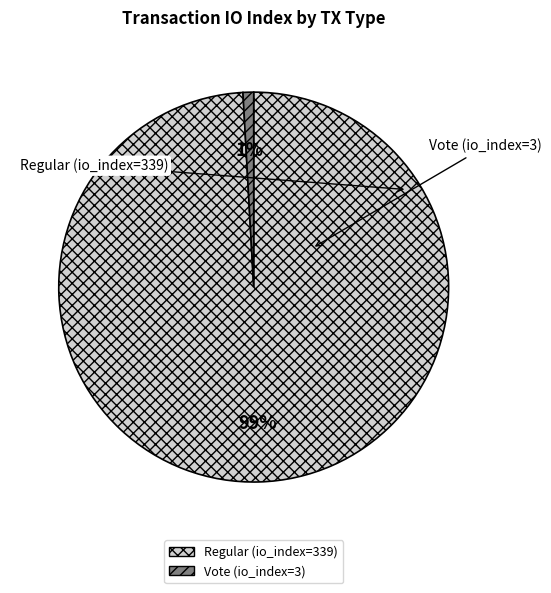

The Regular (io_index=339) slice represents 99% of the pie. True or false?

True